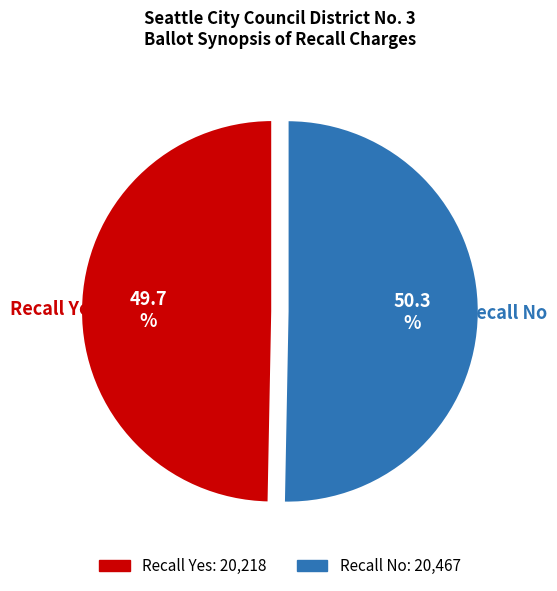

What is the largest slice in the pie chart?

Recall No